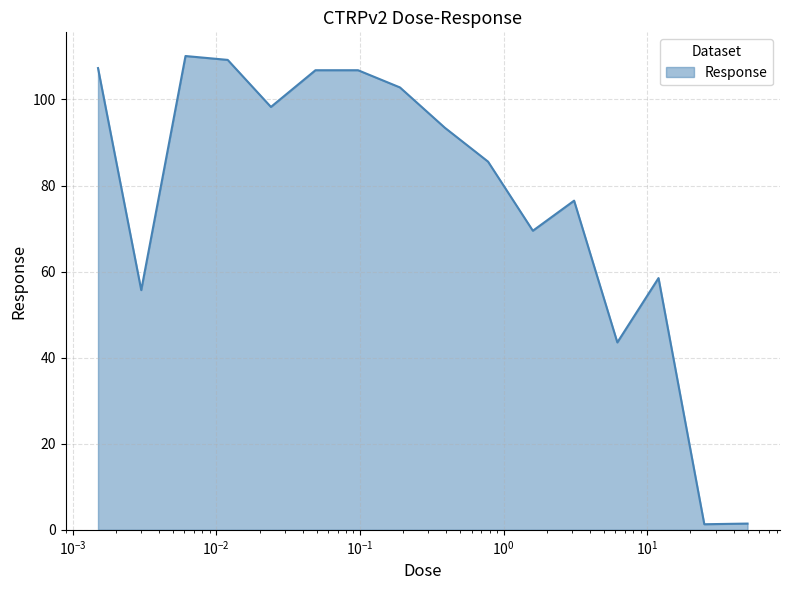

What is the sum of all values?

1226.8